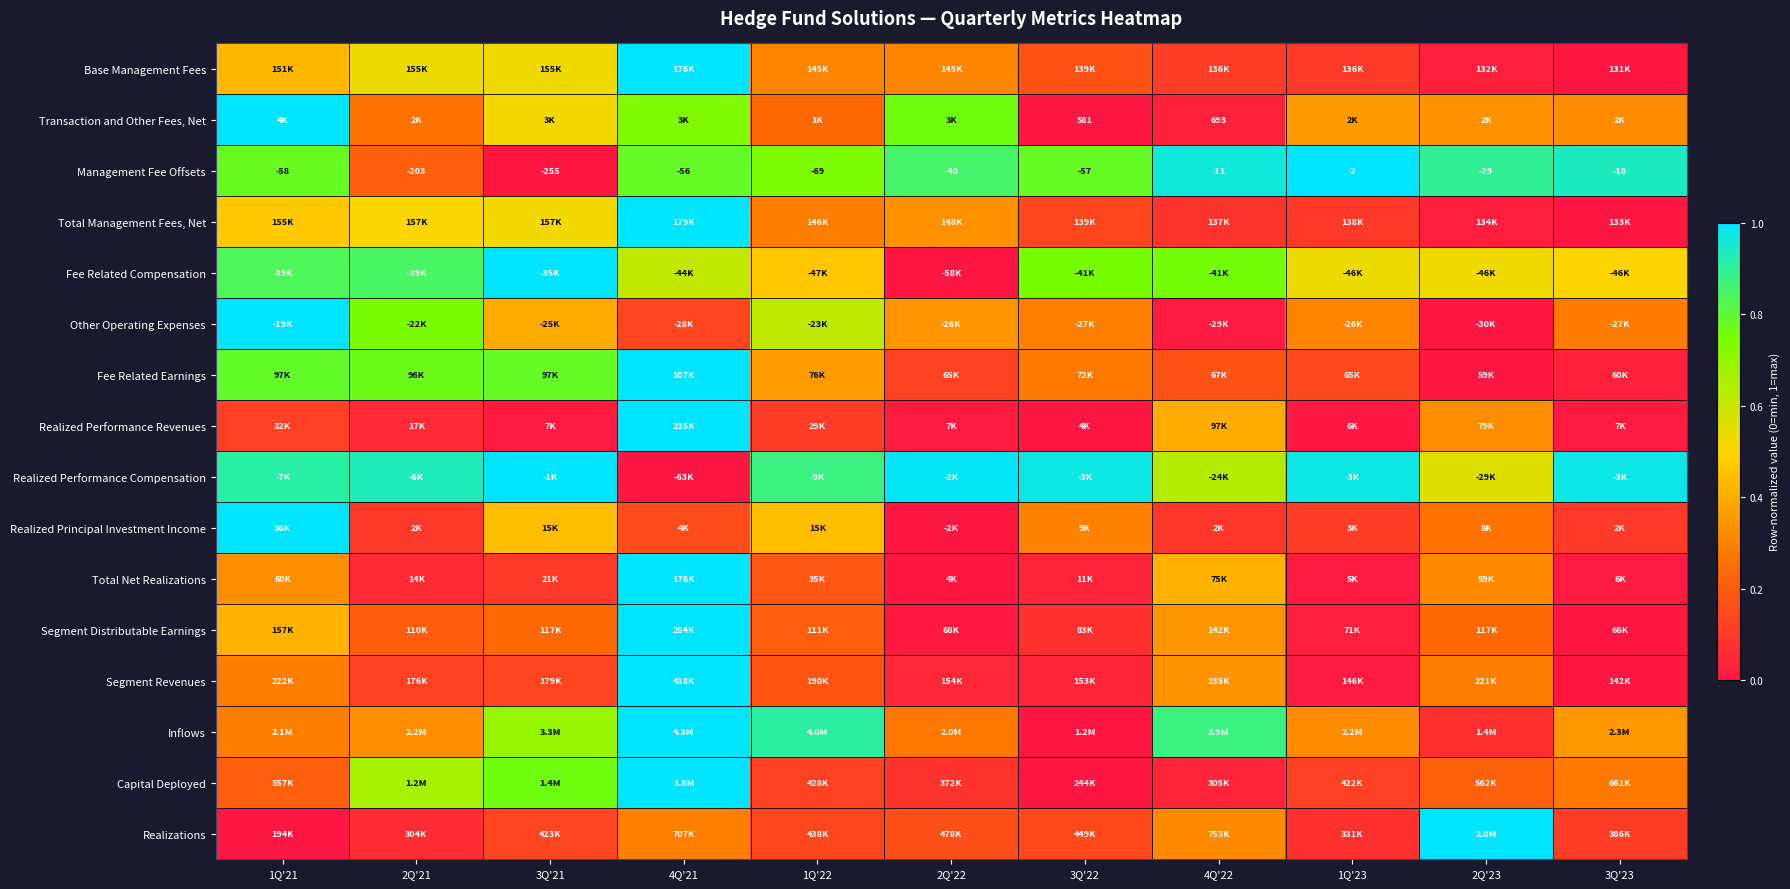

How many data points in Management Fee Offsets are above -56?

5